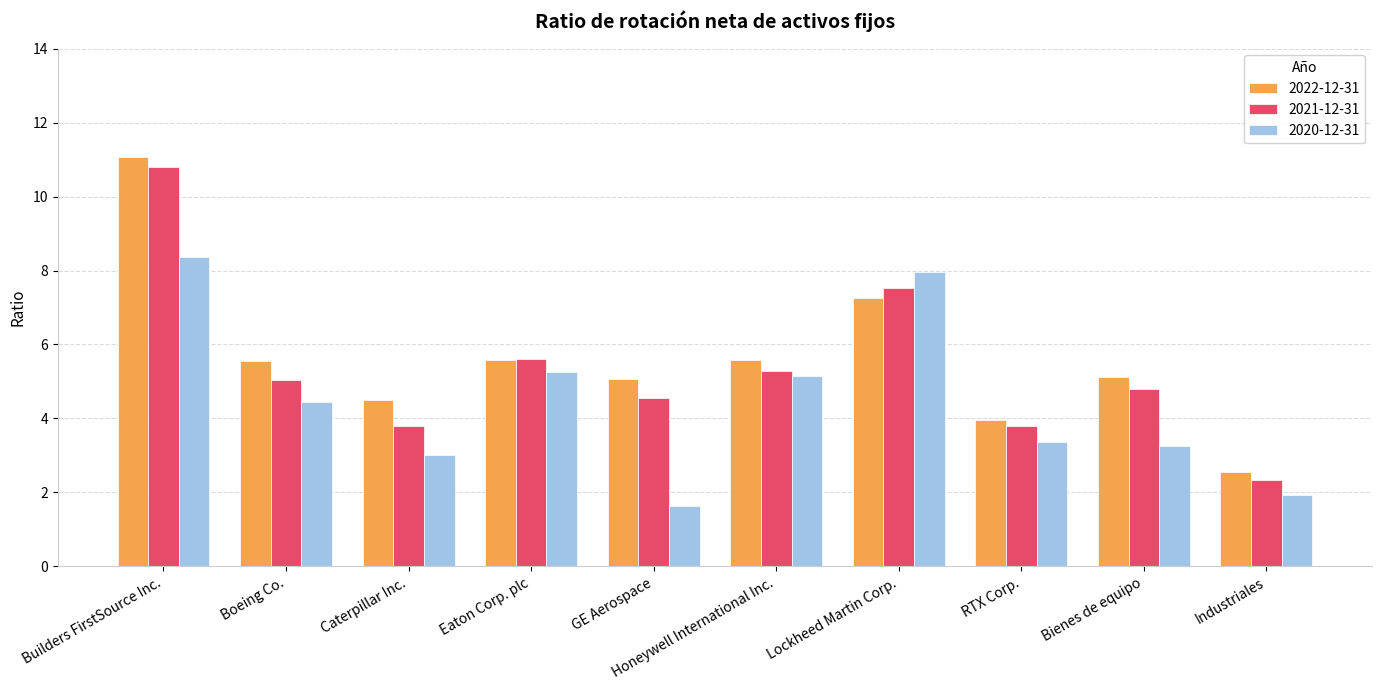

What are all the series names shown in the legend?

2022-12-31, 2021-12-31, 2020-12-31